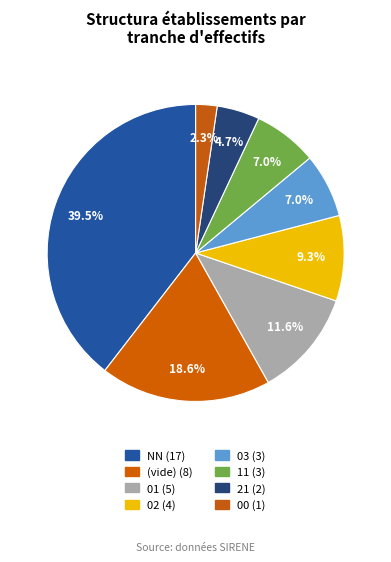

Does any single category account for the majority?

No